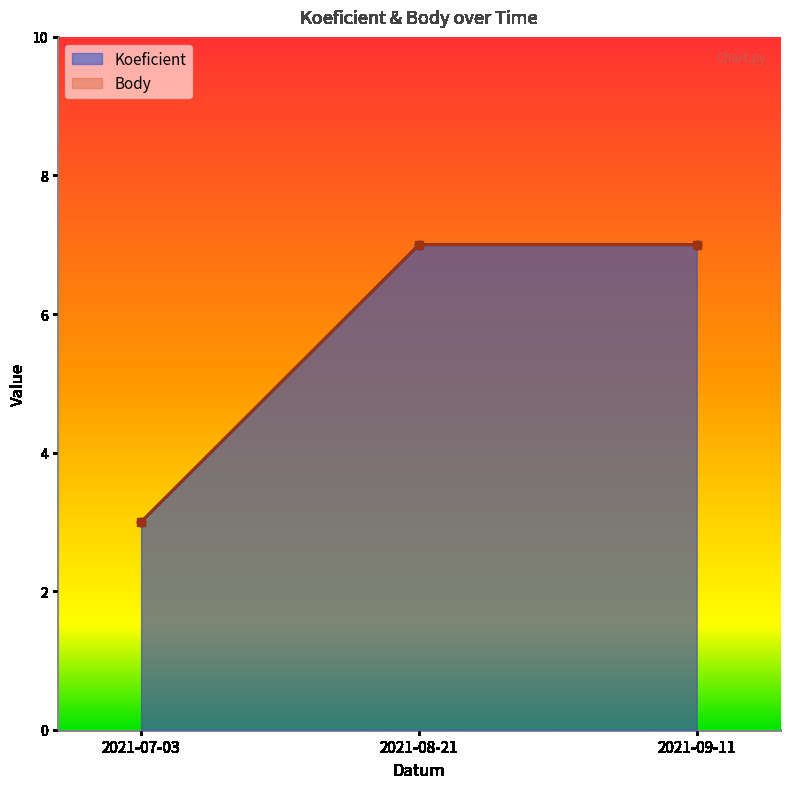

True or false: Body has a value of 7 at 2021-08-21.

True